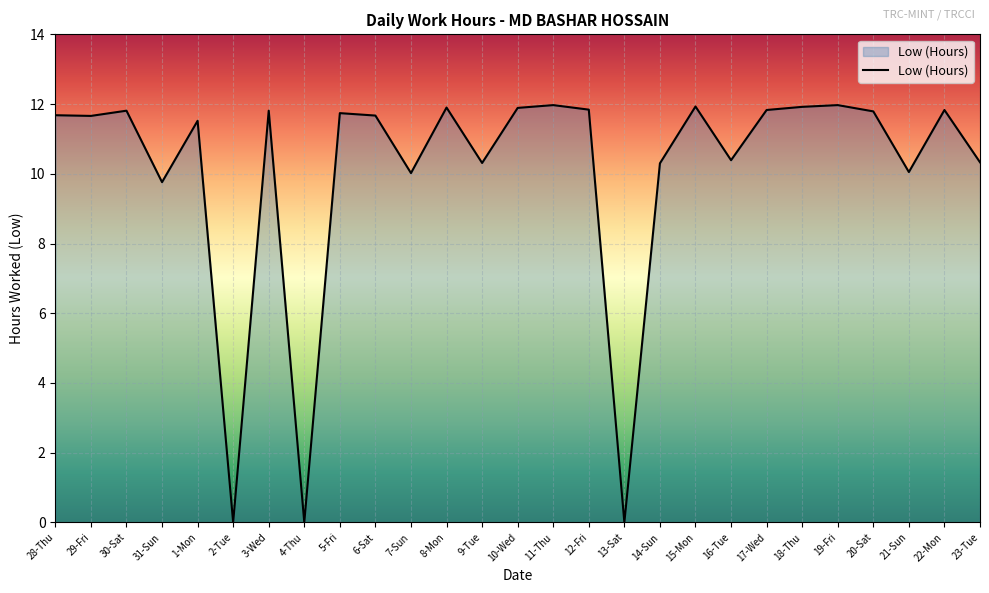

True or false: the data shows 2.9 at 28-Thu.

False